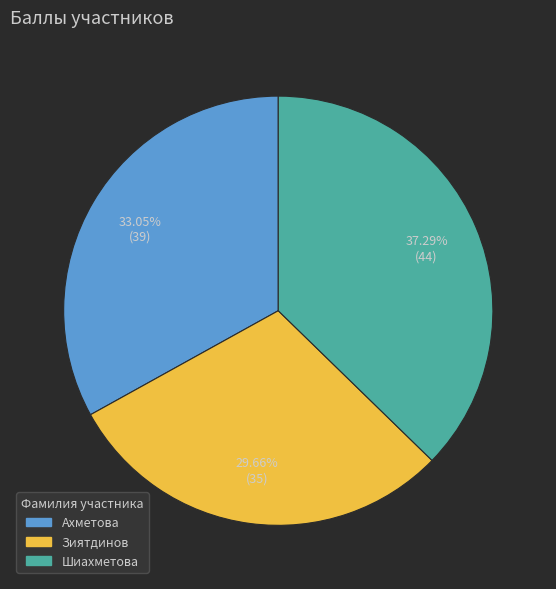

What percentage is the Шиахметова slice, to the nearest percent?

37%